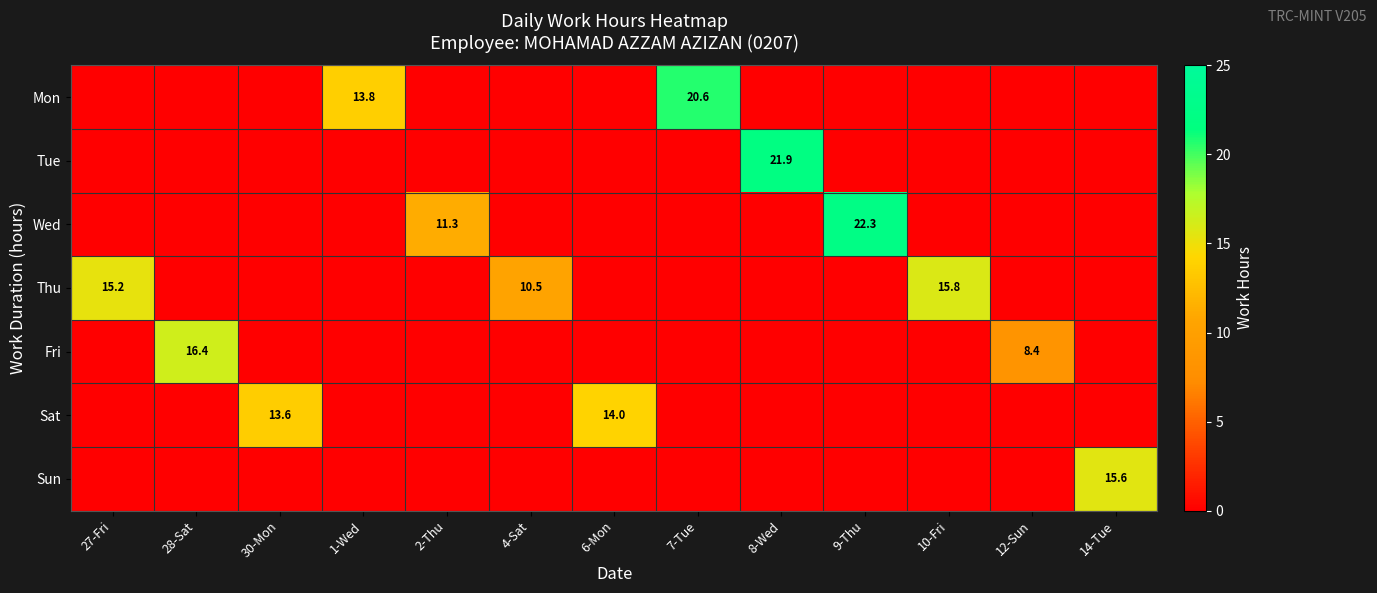

The value of Sat at 6-Mon is 21.9. True or false?

False